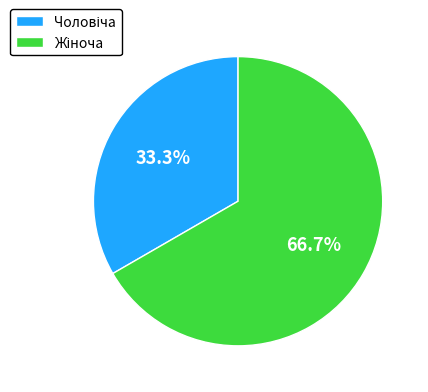

To the nearest percent, what is the difference between the largest and smallest slice percentages?

33%